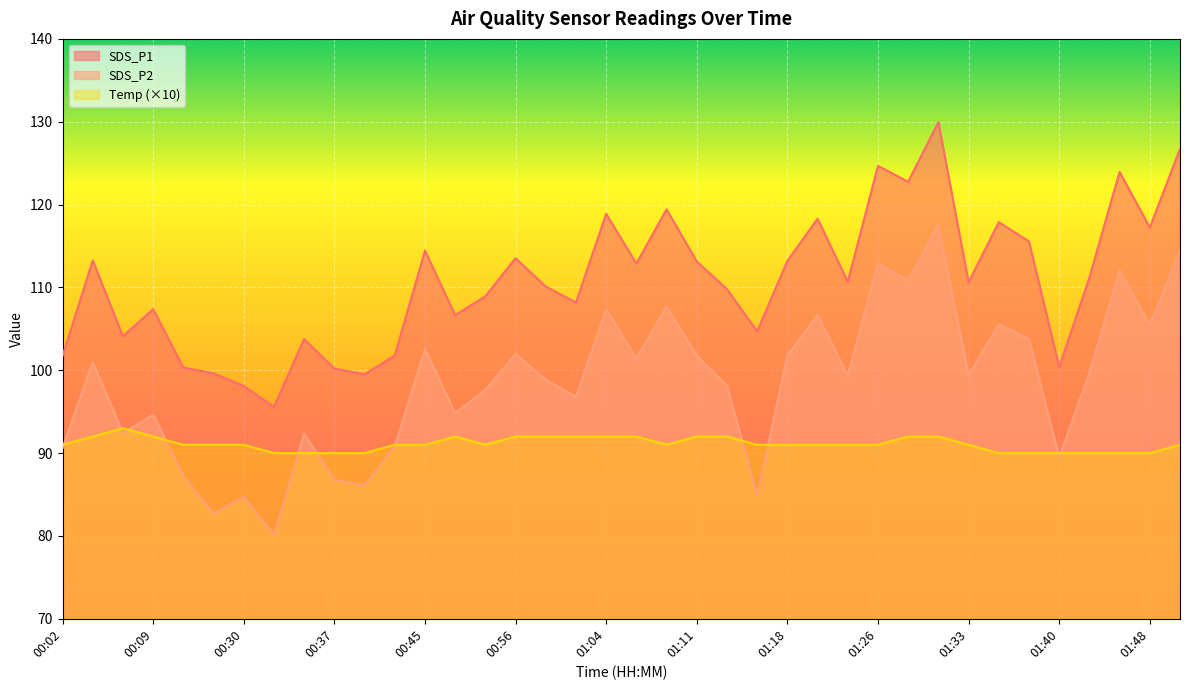

In SDS_P1, how many points are lower than both neighbors (excluding endpoints)?

12